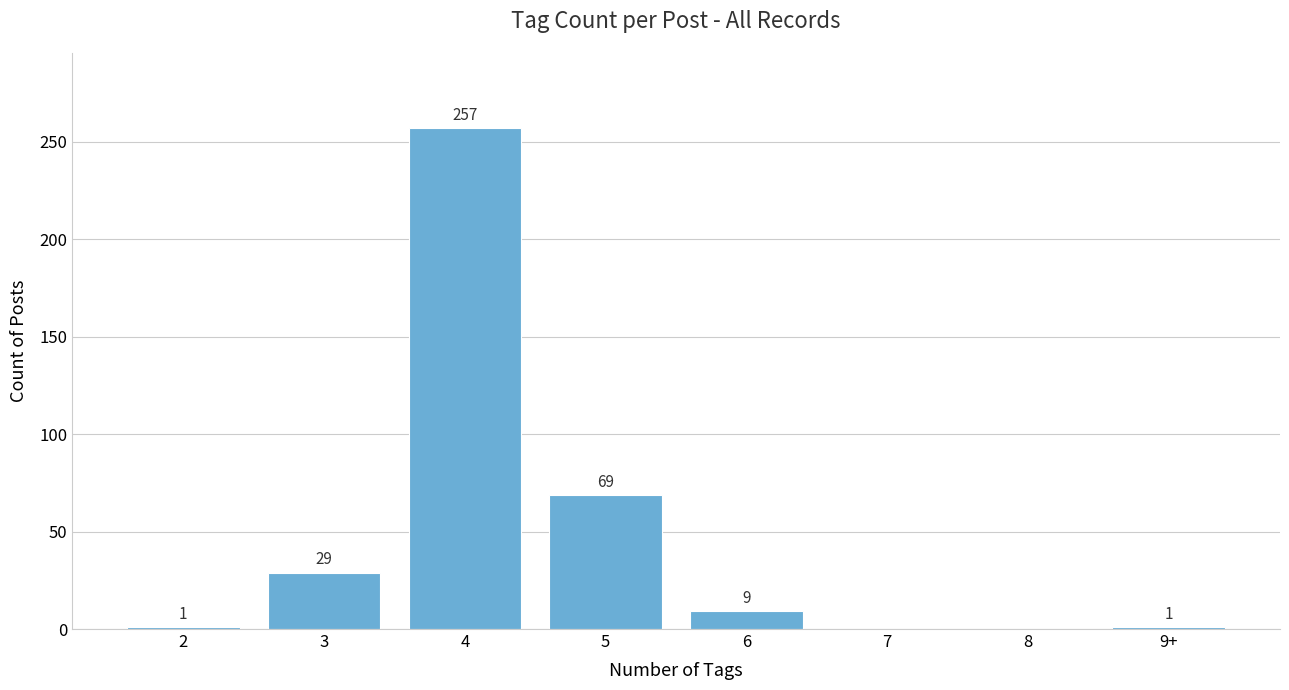

Reading right to left, list all the values displayed in this chart.

9+=1	8=0	7=0	6=9	5=69	4=257	3=29	2=1